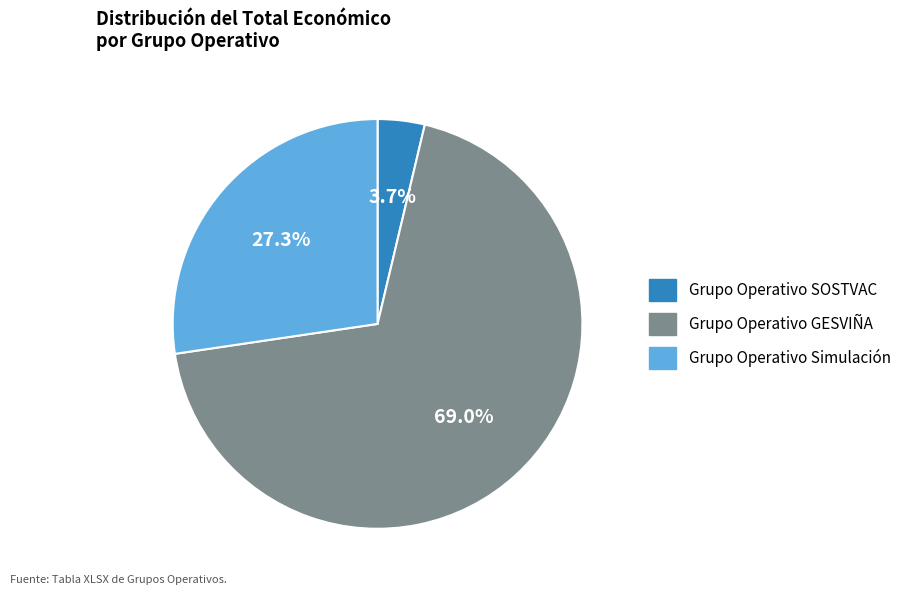

Which has a higher value, Grupo Operativo GESVIÑA or Grupo Operativo SOSTVAC?

Grupo Operativo GESVIÑA